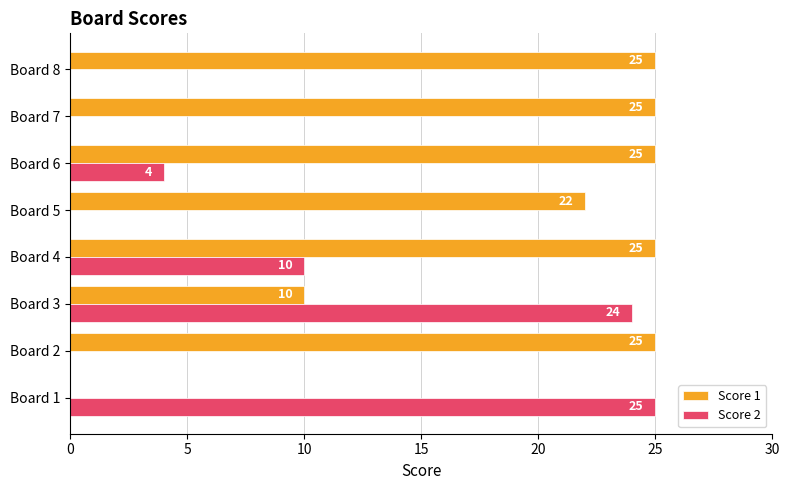

How many distinct data groups are displayed?

2